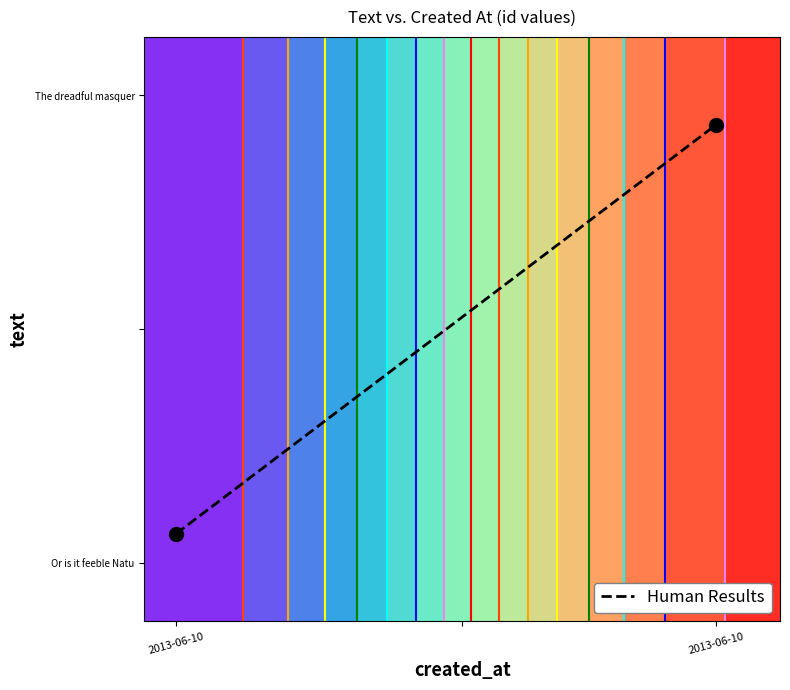

The value at 2013-06-10 is 1.3. True or false?

False